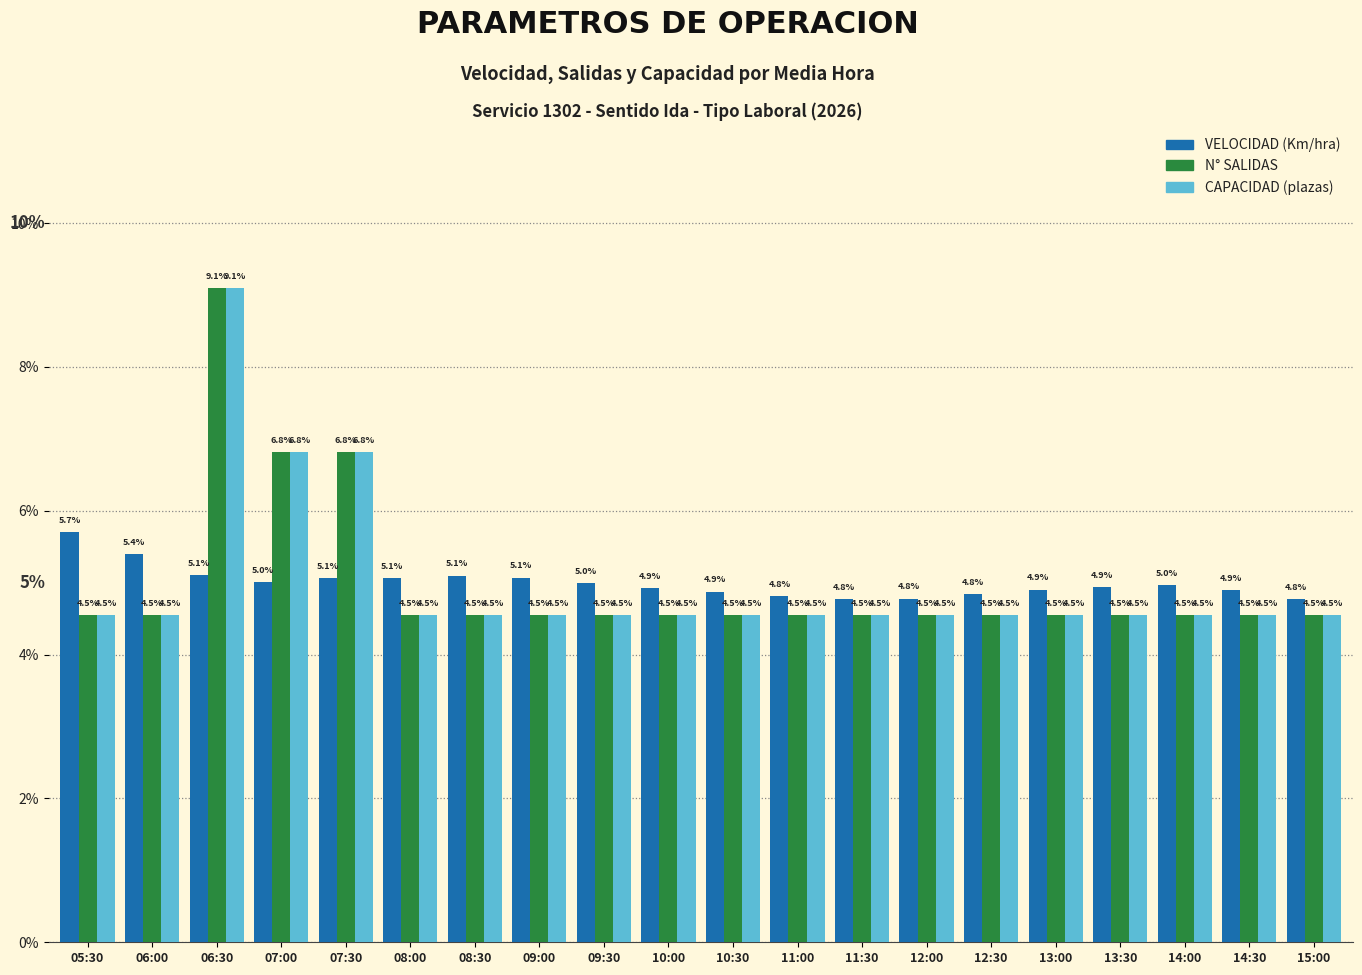

True or false: VELOCIDAD (Km/hra) has a value of 5.7 at 05:30.

True